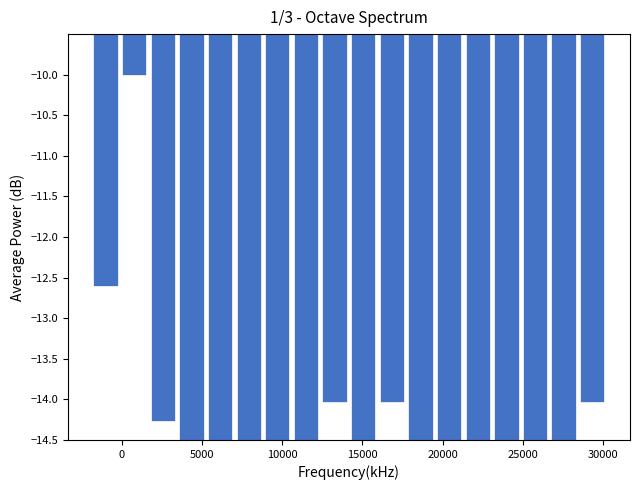

Around what value on the x-axis is the tallest bar? Give the approximate position of its centre, as read against the axis.

1000